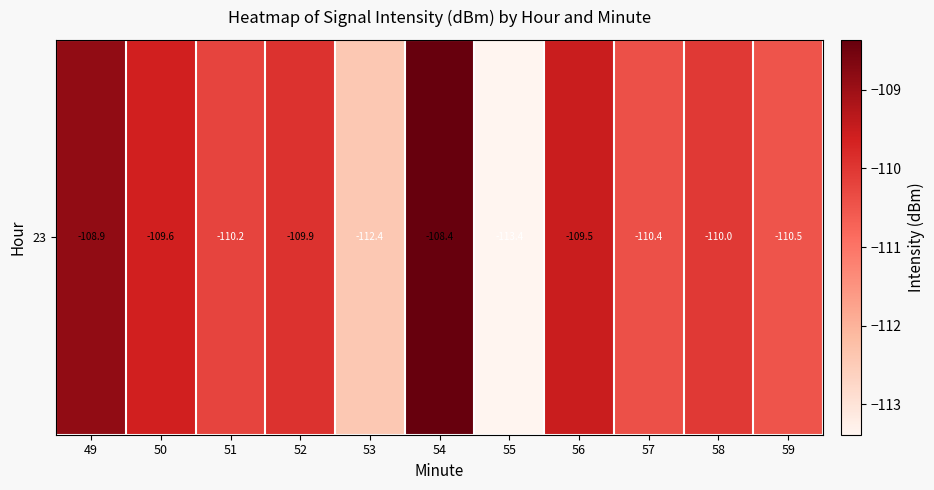

What is the difference between the second highest and second lowest values?

3.5